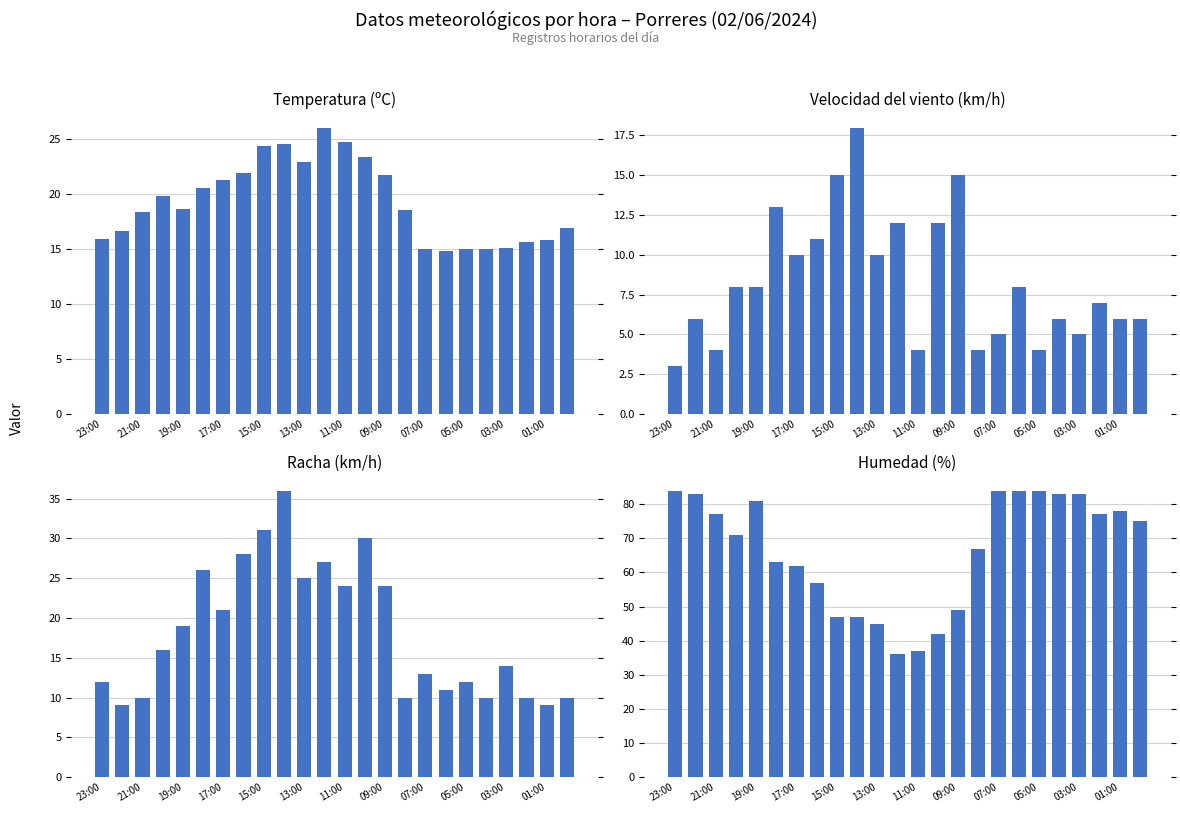

Is the value of Velocidad del viento (km/h) at 19:00 greater than the value of Humedad (%) at 15?

No